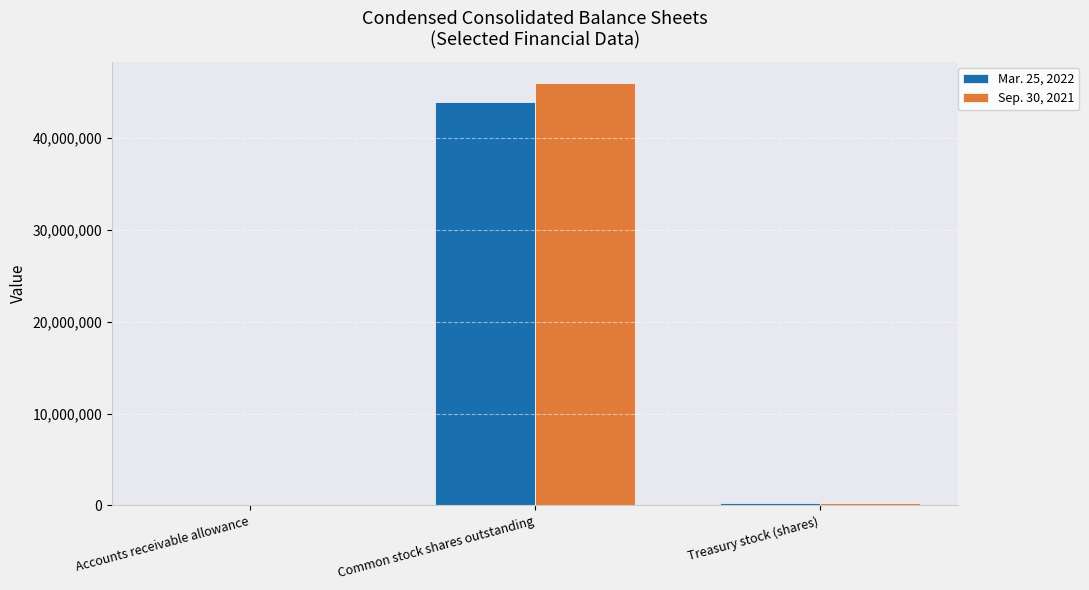

The Mar. 25, 2022 series shows 30233734 at Common stock shares outstanding. True or false?

False